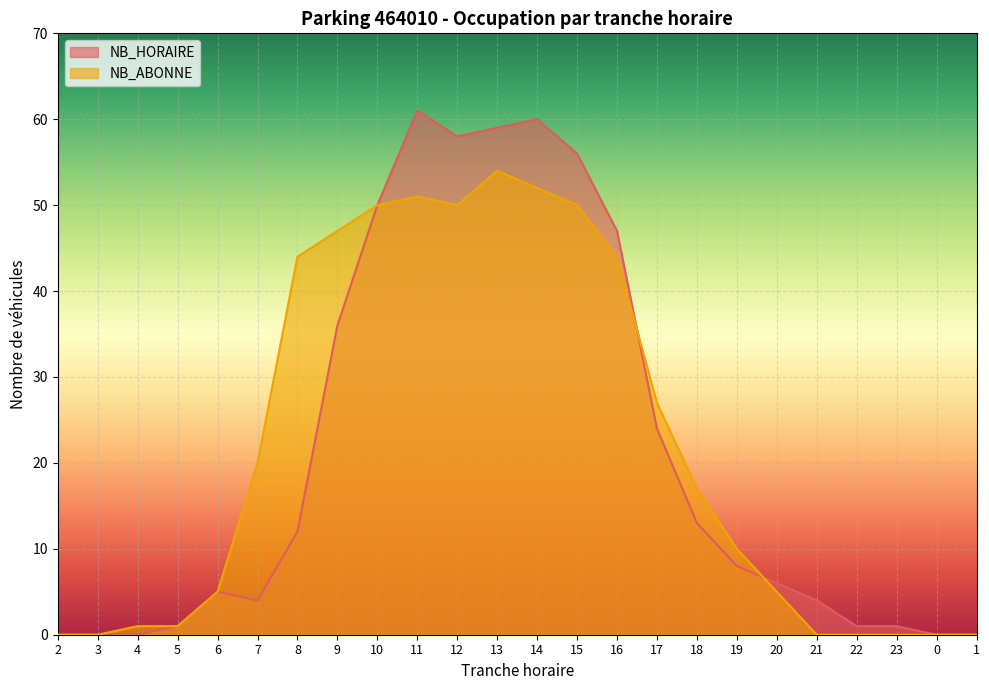

How many interior local peaks does the NB_ABONNE series have?

2